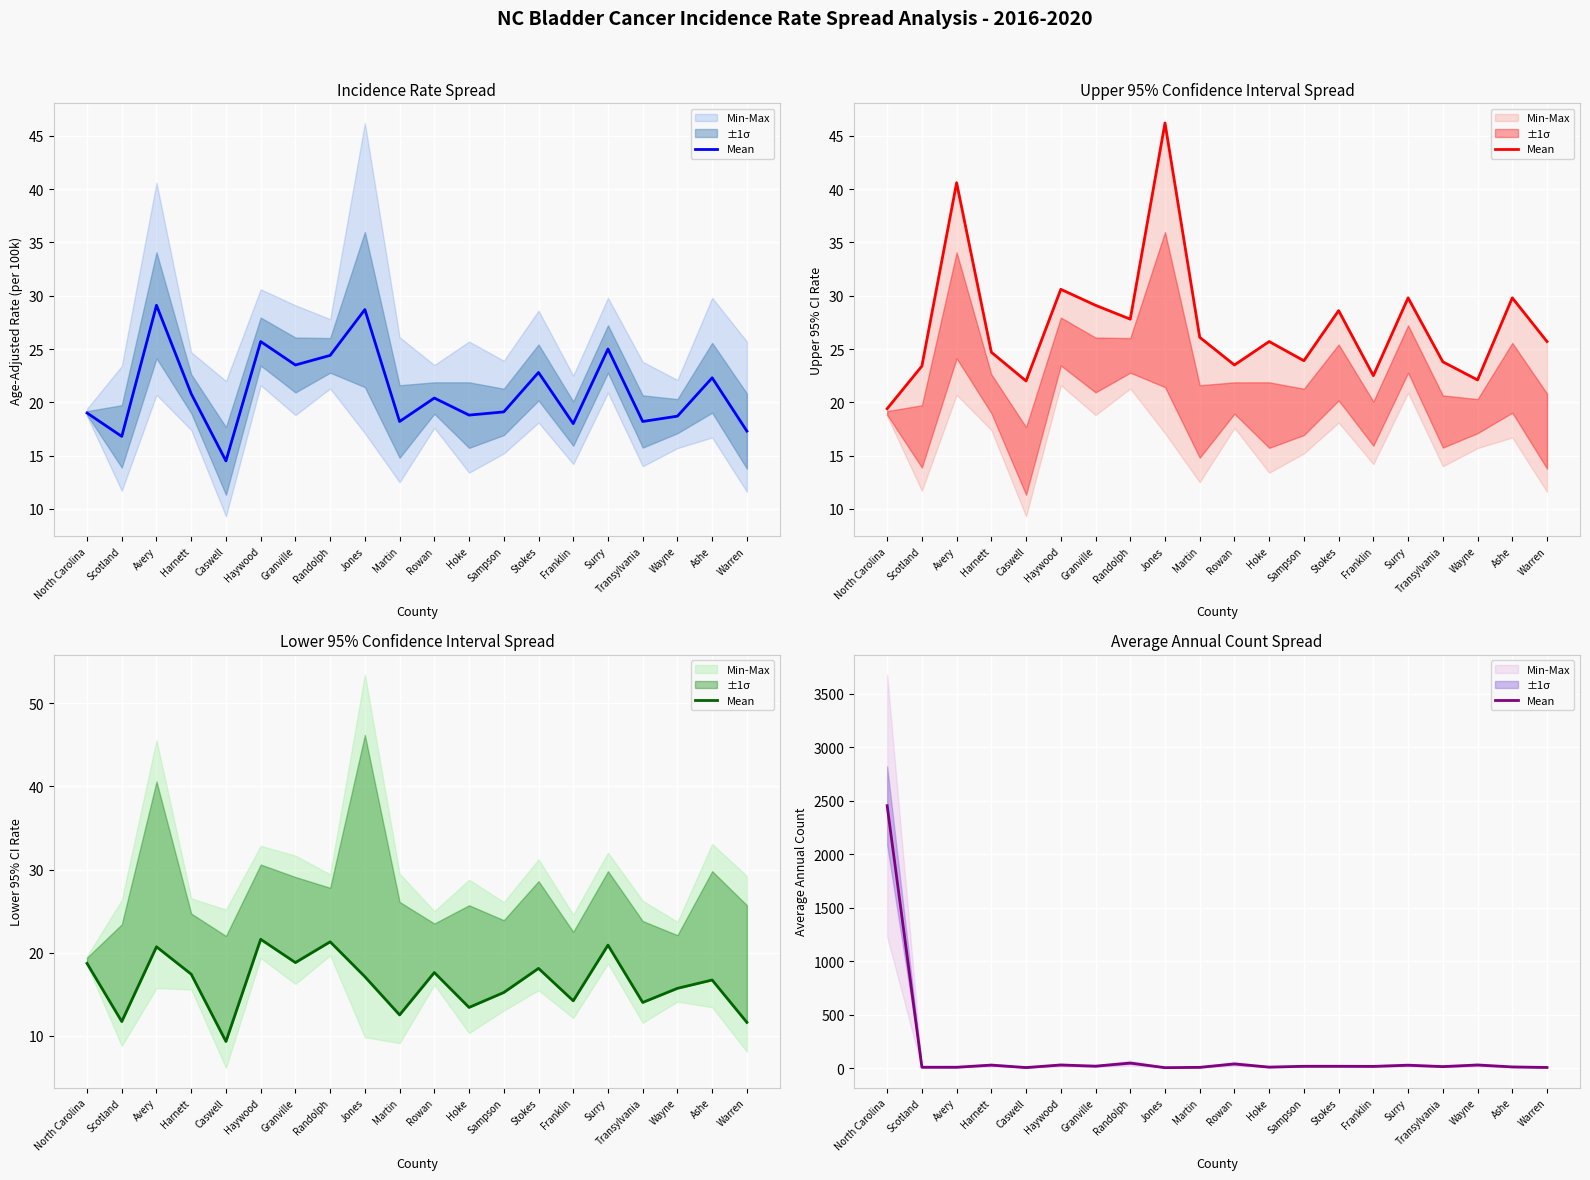

List the labels in order of value, smallest first.

Jones, Caswell, Warren, Martin, Scotland, Avery, Hoke, Ashe, Transylvania, Franklin, Sampson, Stokes, Granville, Surry, Harnett, Haywood, Wayne, Rowan, Randolph, North Carolina